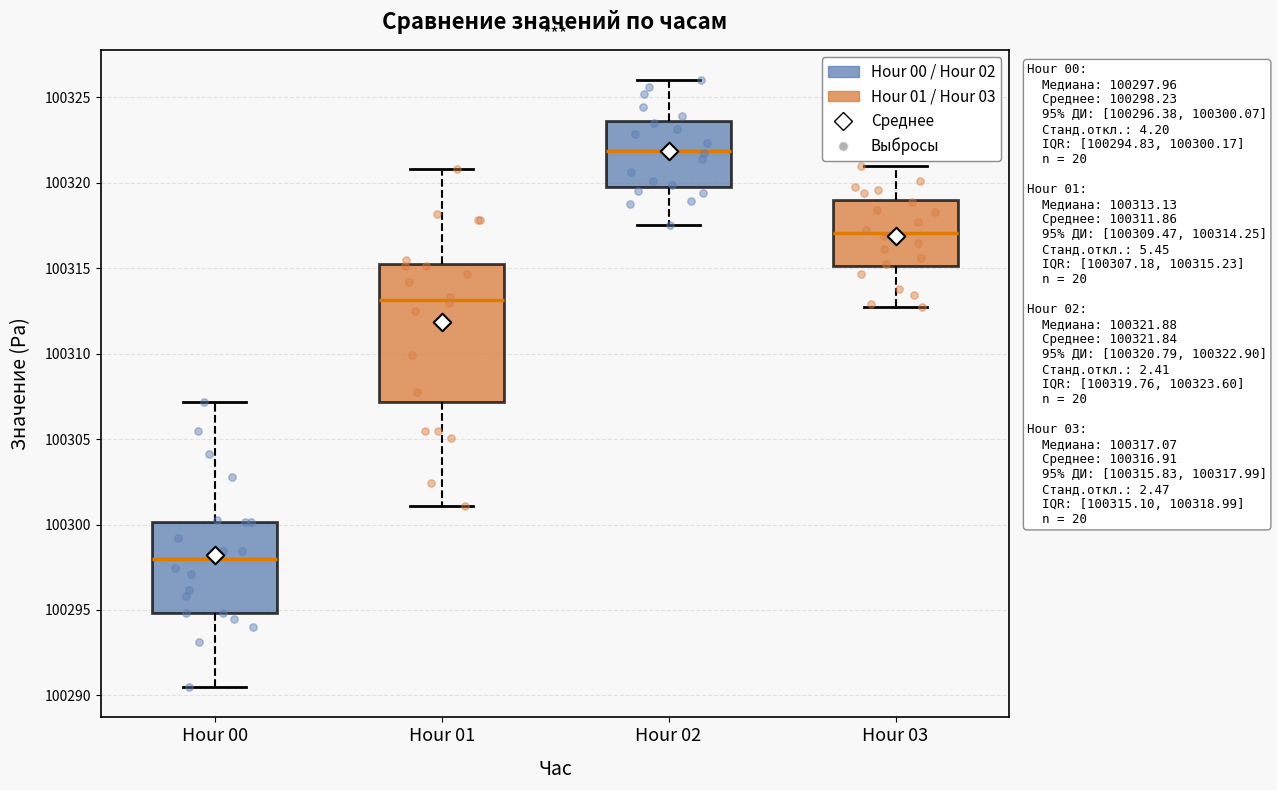

Which box has the lowest median line?

Hour 00